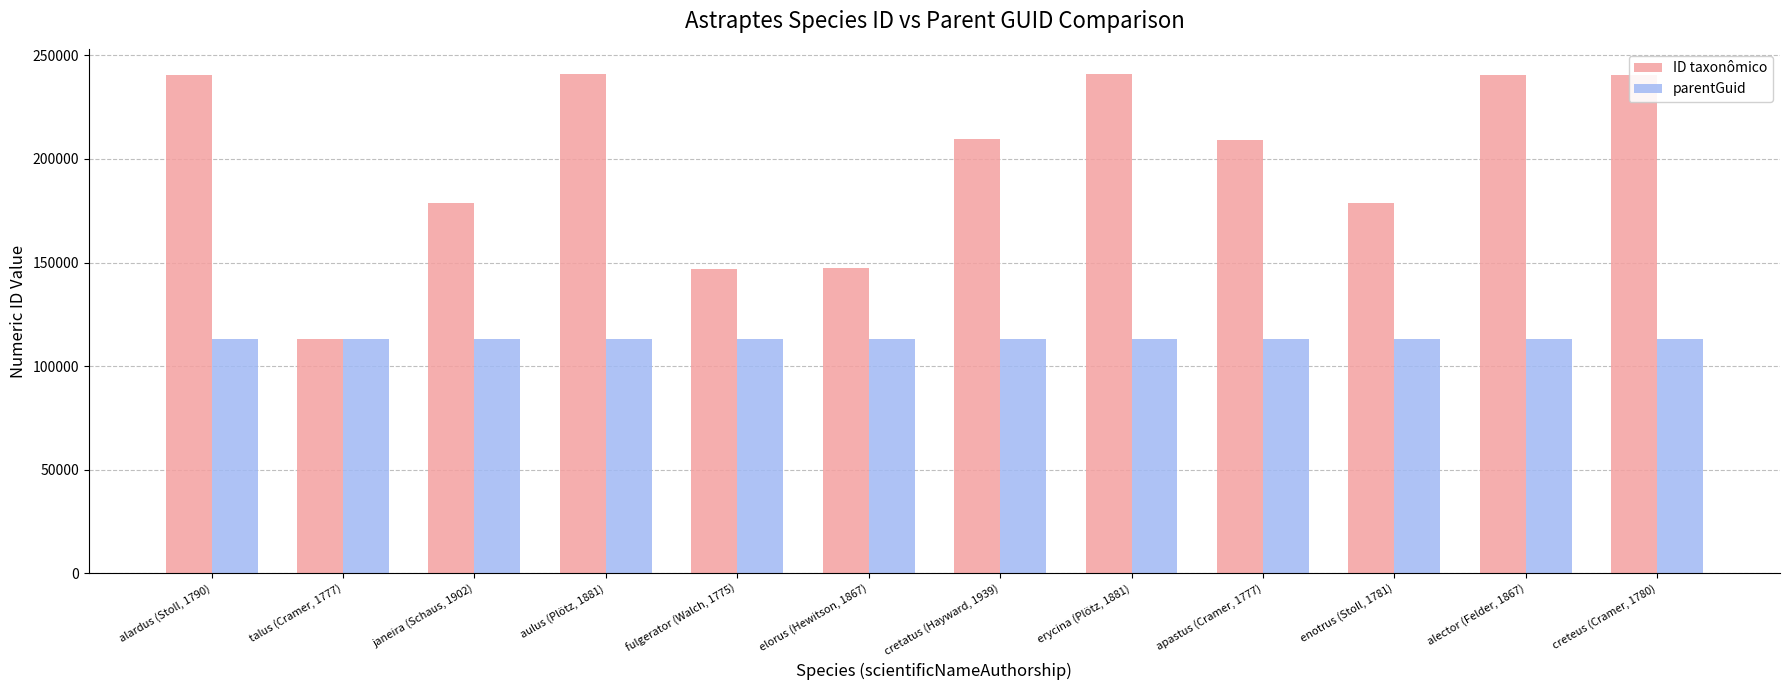

What is the average value of the ID taxonômico series?

198905